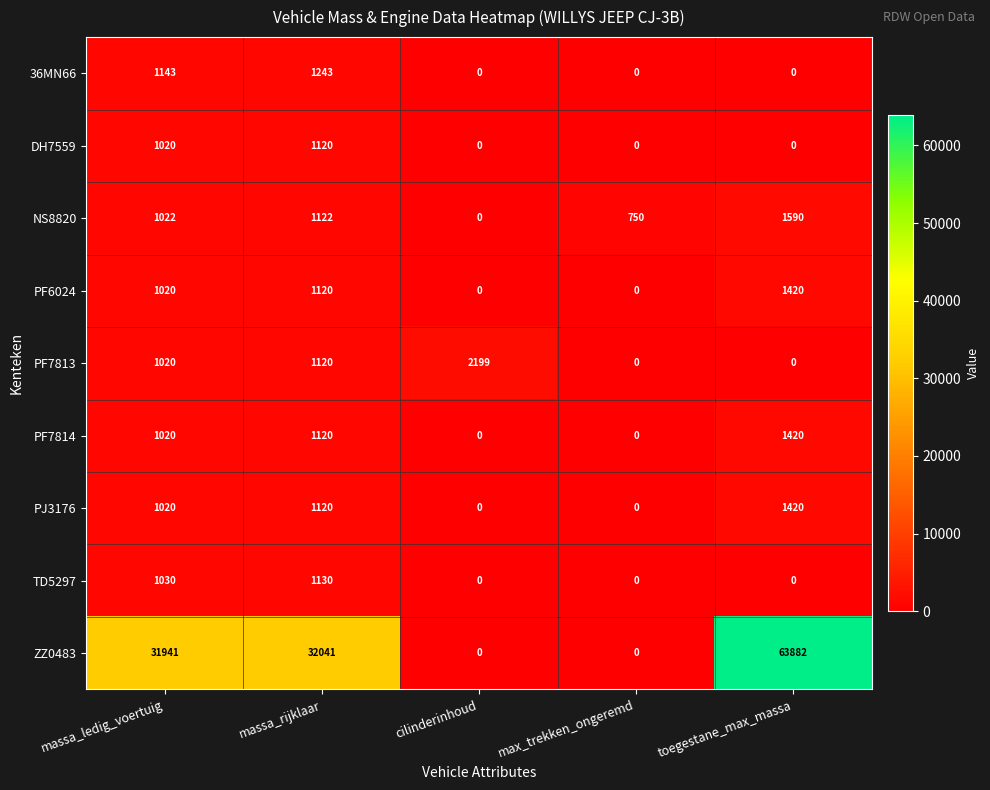

At which category does the chart reach its peak across all series?

toegestane_max_massa